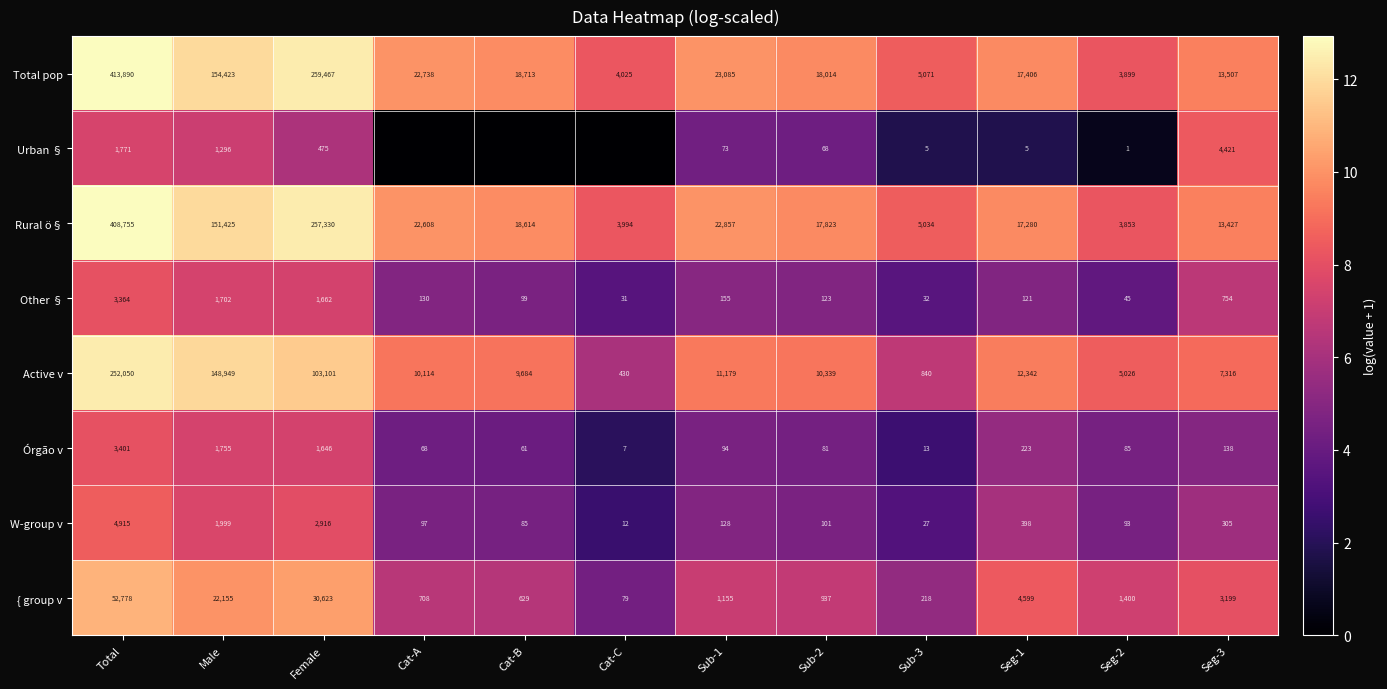

Between Cat-A and Seg-1, which is larger?

Cat-A